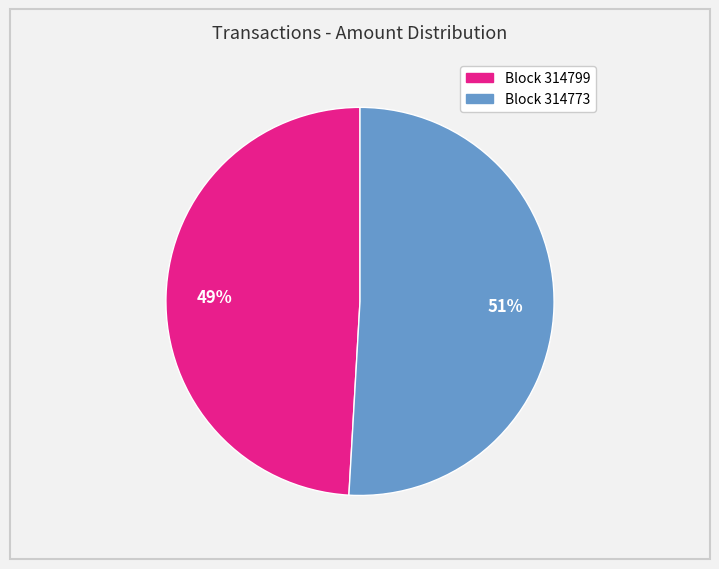

Is there a majority slice in this chart?

Yes